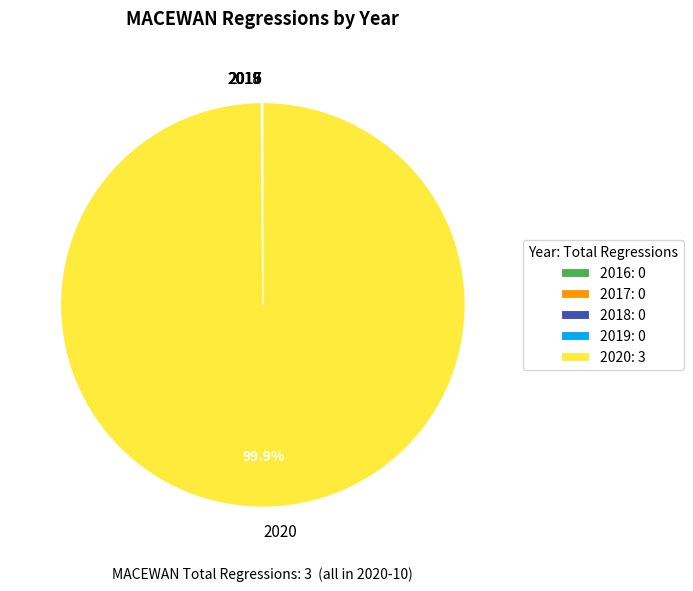

Is 2020 the majority of the pie?

Yes